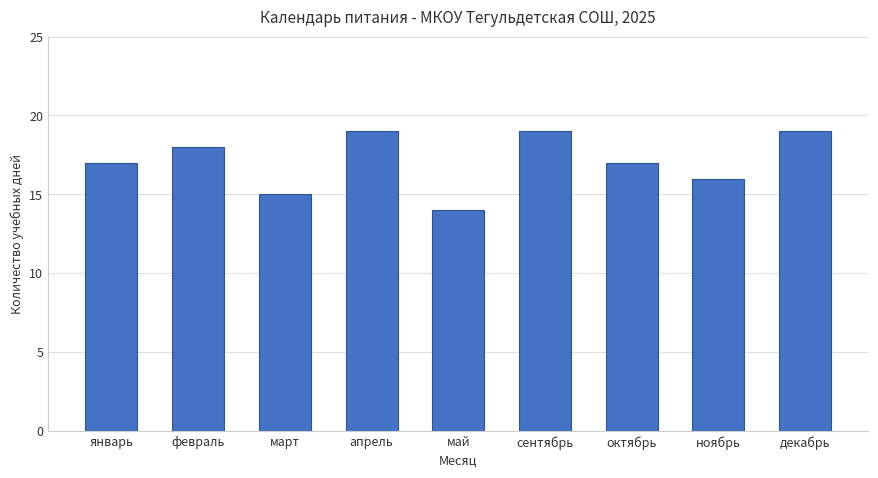

How many bars are there in total?

9